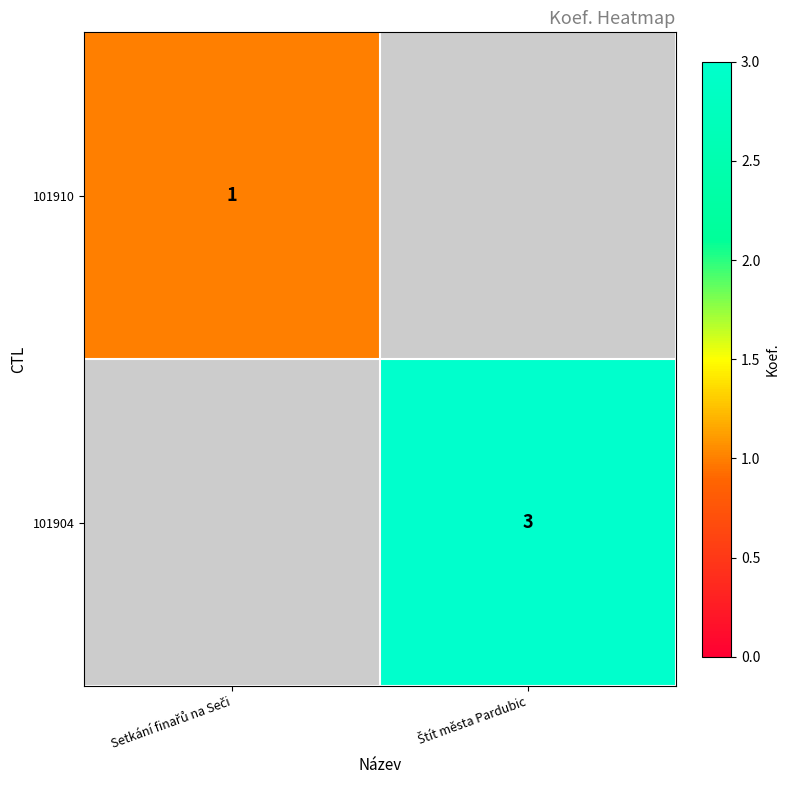

True or false: 101910 has a value of 1 at Setkání finařů na Seči.

True